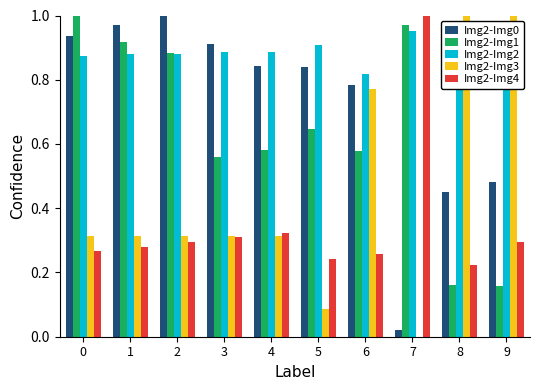

Reading right to left, what are all the values shown in this chart?

Img2-Img0: 9=0.5	8=0.5	7=0.0	6=0.8	5=0.8	4=0.8	3=0.9	2=1.0	1=1.0	0=0.9
Img2-Img1: 9=0.2	8=0.2	7=1.0	6=0.6	5=0.6	4=0.6	3=0.6	2=0.9	1=0.9	0=1.0
Img2-Img2: 9=0.8	8=0.8	7=1.0	6=0.8	5=0.9	4=0.9	3=0.9	2=0.9	1=0.9	0=0.9
Img2-Img3: 9=1.0	8=1.0	7=0.0	6=0.8	5=0.1	4=0.3	3=0.3	2=0.3	1=0.3	0=0.3
Img2-Img4: 9=0.3	8=0.2	7=1.0	6=0.3	5=0.2	4=0.3	3=0.3	2=0.3	1=0.3	0=0.3